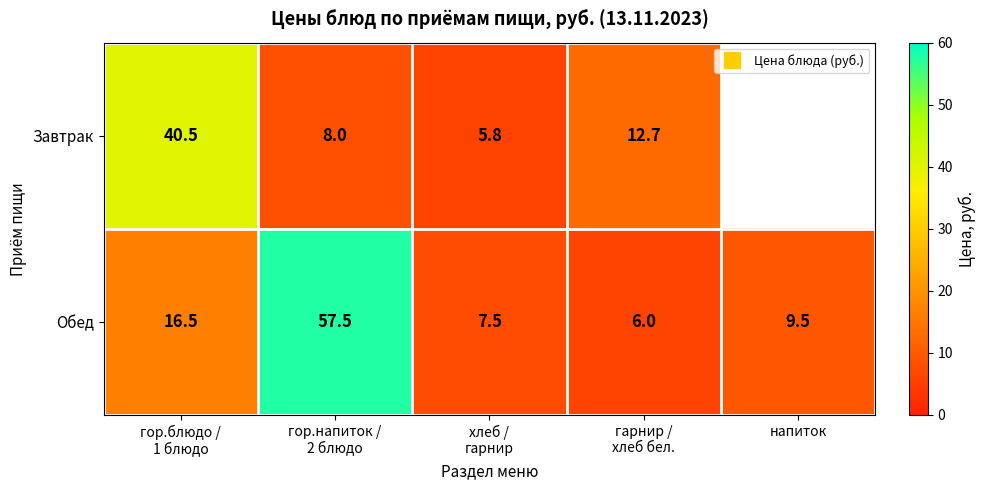

True or false: Обед has a value of 7.5 at хлеб / гарнир.

True